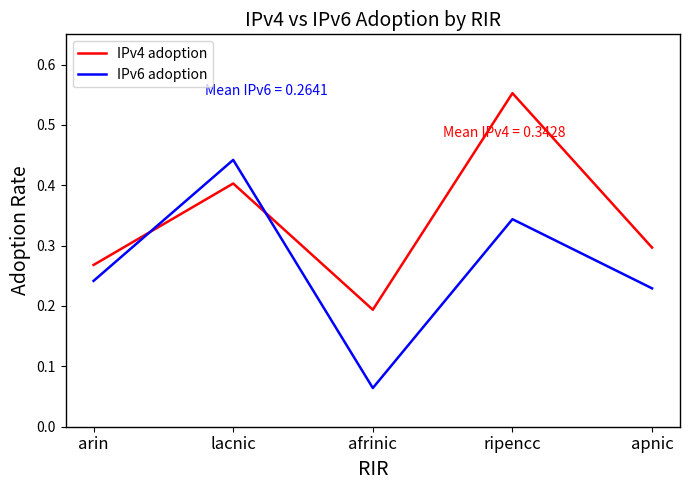

Which series changed the most between arin and afrinic?

IPv6 adoption